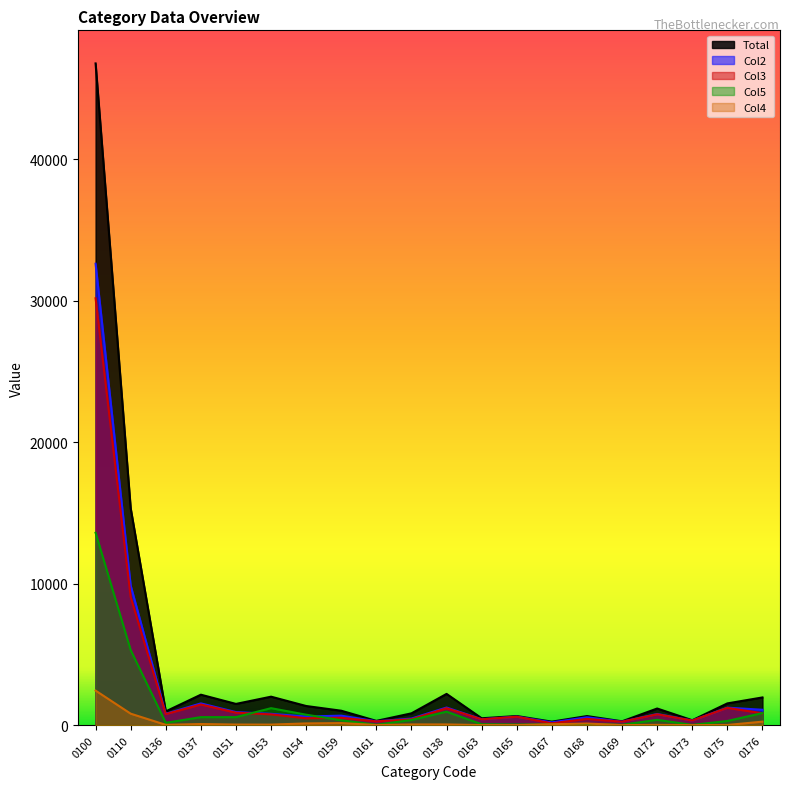

Rank the series at 0162 from lowest to highest value.

Col4, Col5, Col3, Col2, Total